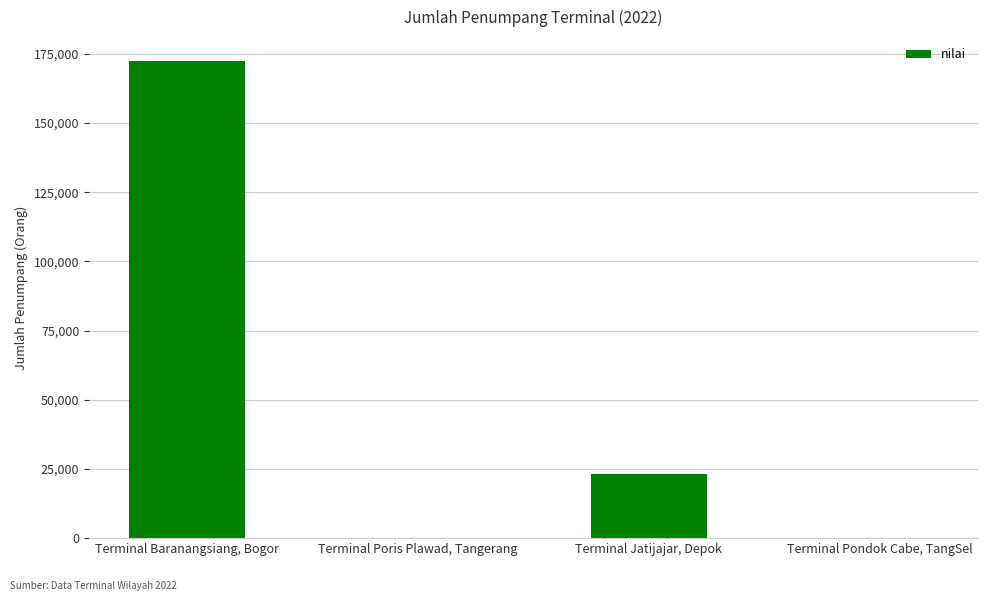

Count the number of categories in the chart.

4